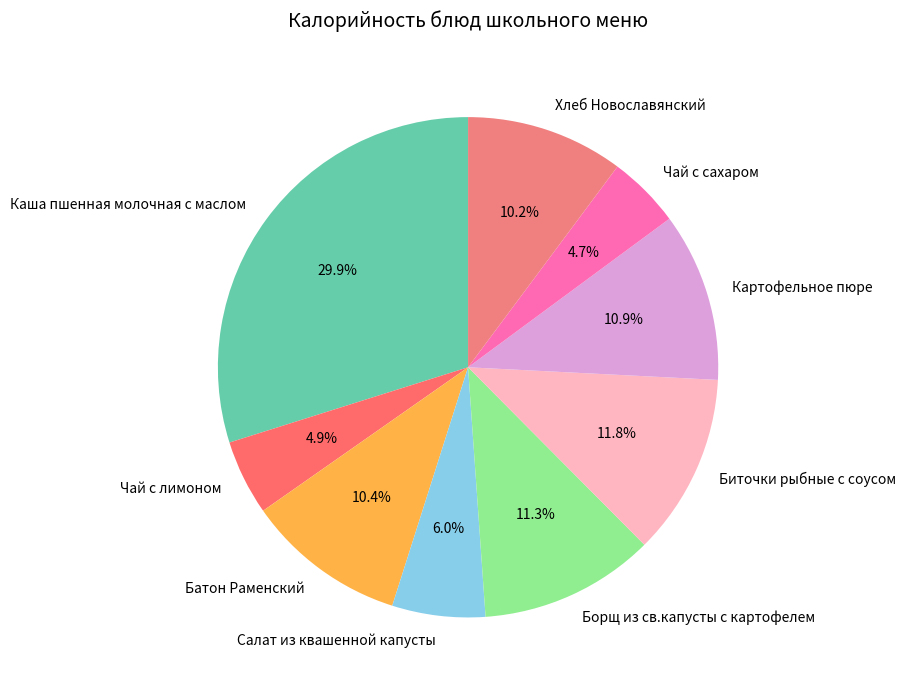

Do Салат из квашенной капусты and Чай с лимоном together represent more than half of the pie?

No